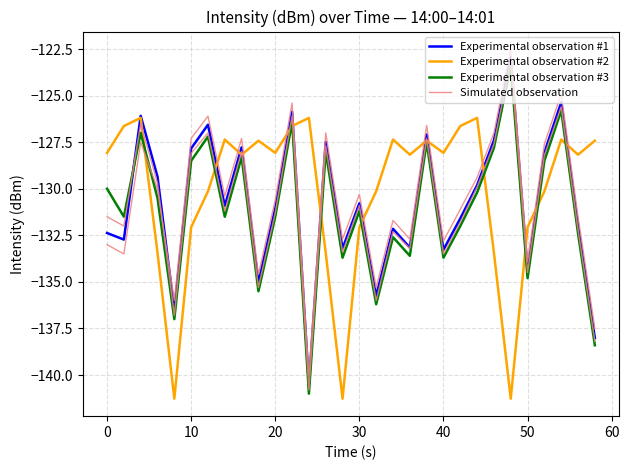

Reading left to right, extract all data points from this chart.

Experimental observation #1: -132.4	-132.7	-126.1	-129.4	-136.5	-127.8	-126.6	-130.9	-127.8	-135.0	-131.1	-125.9	-140.5	-127.5	-133.2	-130.8	-135.8	-132.1	-133.2	-127.1	-133.3	-131.6	-129.8	-127.4	-122.9	-134.4	-128.1	-125.4	-132.0	-138.0
Experimental observation #2: -128.1	-126.6	-126.2	-133.4	-141.3	-132.1	-130.1	-127.4	-128.2	-127.4	-128.1	-126.6	-126.2	-133.4	-141.3	-132.1	-130.1	-127.4	-128.2	-127.4	-128.1	-126.6	-126.2	-133.4	-141.3	-132.1	-130.1	-127.4	-128.2	-127.4
Experimental observation #3: -130.0	-131.5	-127.0	-130.5	-137.0	-128.5	-127.2	-131.5	-128.3	-135.5	-131.5	-126.4	-141.0	-128.0	-133.7	-131.2	-136.2	-132.6	-133.6	-127.5	-133.7	-132.0	-130.2	-127.8	-123.4	-134.8	-128.5	-125.8	-132.4	-138.4
Simulated observation: -133.0	-133.5	-127.5	-130.0	-136.0	-127.3	-126.1	-130.4	-127.3	-134.6	-130.6	-125.4	-140.0	-127.0	-132.7	-130.3	-135.3	-131.7	-132.7	-126.6	-132.8	-131.1	-129.4	-127.0	-122.5	-133.9	-127.6	-124.9	-131.5	-137.5